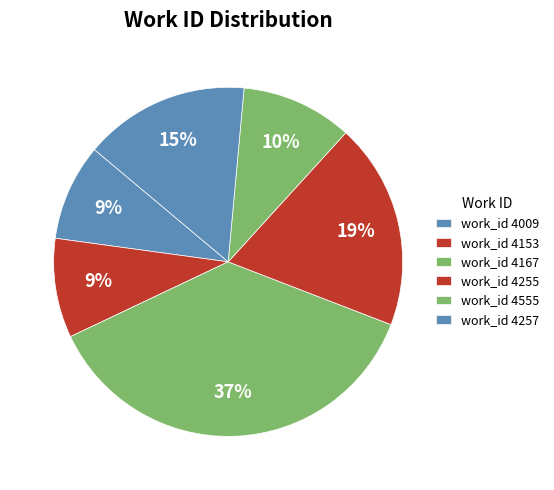

How many segments does this pie chart have?

6